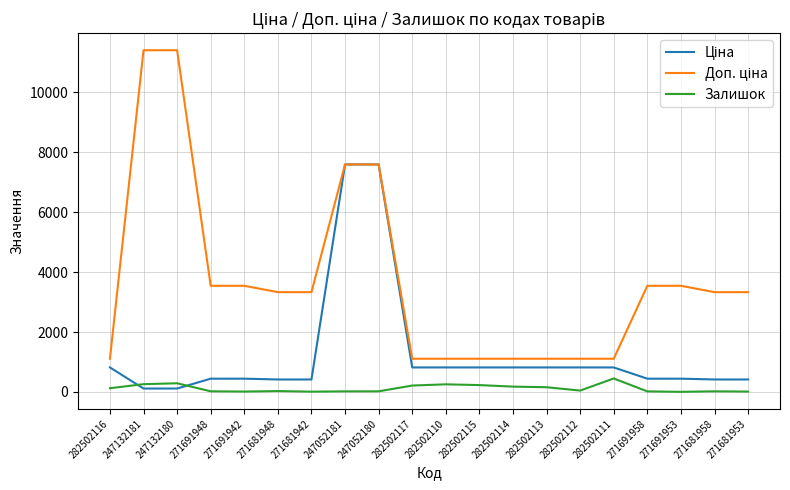

True or false: Залишок has a value of 214.0 at 282502117.

True